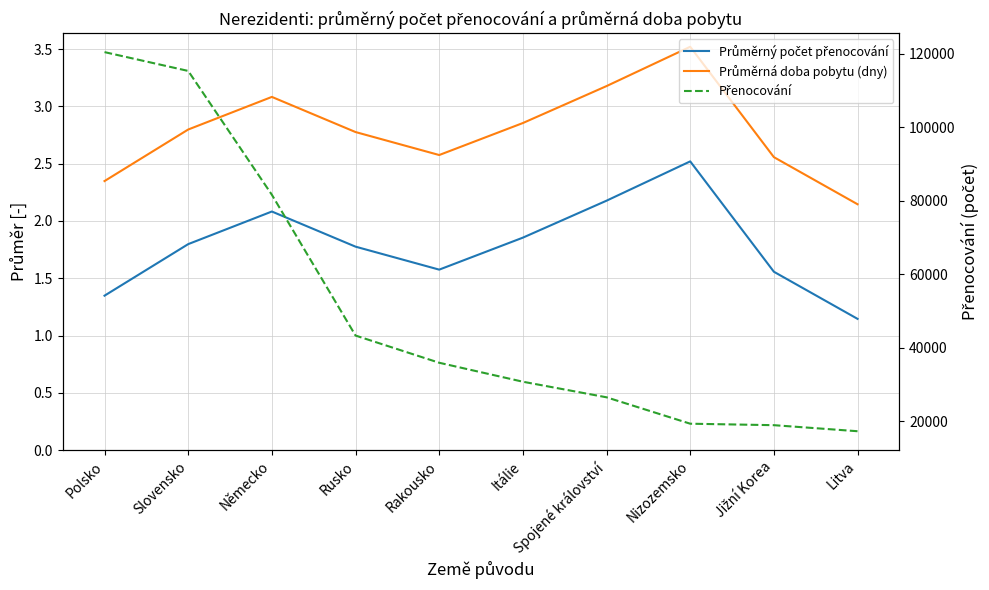

Between Jižní Korea and Litva, which is larger?

Jižní Korea